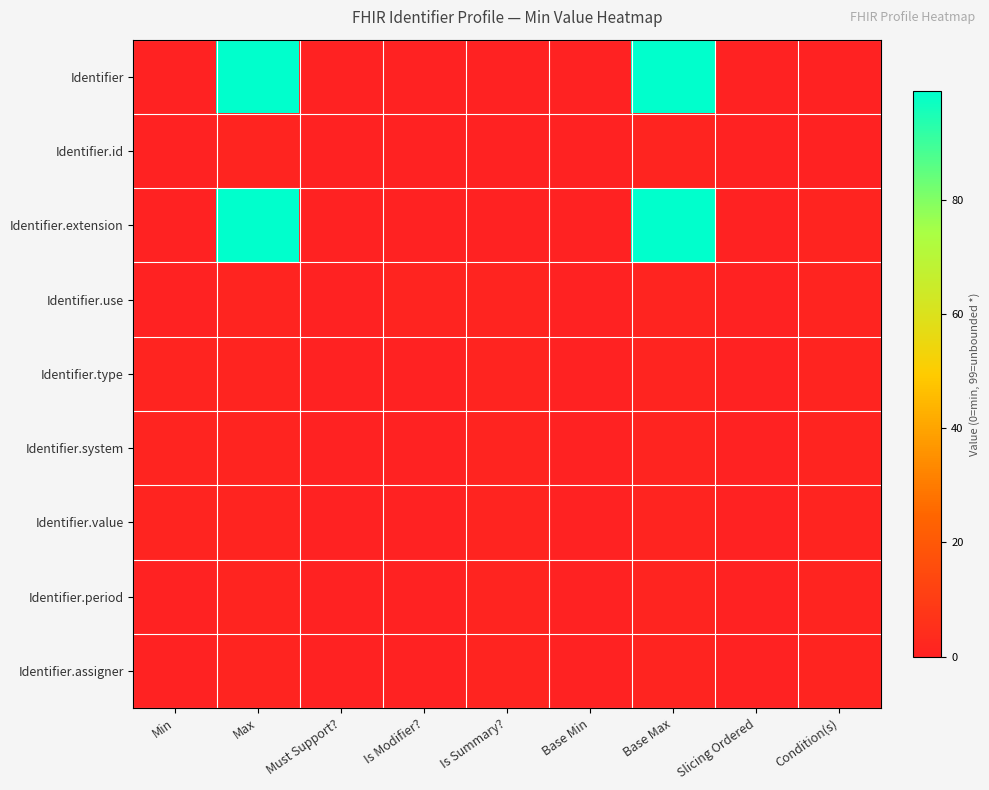

Reading left to right, list all the values displayed in this chart.

Identifier: Min=0	Max=99	Must Support?=0	Is Modifier?=0	Is Summary?=0	Base Min=0	Base Max=99	Slicing Ordered=0	Condition(s)=0
Identifier.id: Min=0	Max=1	Must Support?=0	Is Modifier?=0	Is Summary?=0	Base Min=0	Base Max=1	Slicing Ordered=0	Condition(s)=0
Identifier.extension: Min=0	Max=99	Must Support?=0	Is Modifier?=0	Is Summary?=0	Base Min=0	Base Max=99	Slicing Ordered=0	Condition(s)=1
Identifier.use: Min=0	Max=1	Must Support?=0	Is Modifier?=1	Is Summary?=1	Base Min=0	Base Max=1	Slicing Ordered=0	Condition(s)=1
Identifier.type: Min=1	Max=1	Must Support?=0	Is Modifier?=0	Is Summary?=1	Base Min=0	Base Max=1	Slicing Ordered=0	Condition(s)=1
Identifier.system: Min=1	Max=1	Must Support?=0	Is Modifier?=0	Is Summary?=1	Base Min=0	Base Max=1	Slicing Ordered=0	Condition(s)=1
Identifier.value: Min=1	Max=1	Must Support?=0	Is Modifier?=0	Is Summary?=1	Base Min=0	Base Max=1	Slicing Ordered=0	Condition(s)=1
Identifier.period: Min=0	Max=1	Must Support?=0	Is Modifier?=0	Is Summary?=1	Base Min=0	Base Max=1	Slicing Ordered=0	Condition(s)=1
Identifier.assigner: Min=0	Max=1	Must Support?=0	Is Modifier?=0	Is Summary?=1	Base Min=0	Base Max=1	Slicing Ordered=0	Condition(s)=1